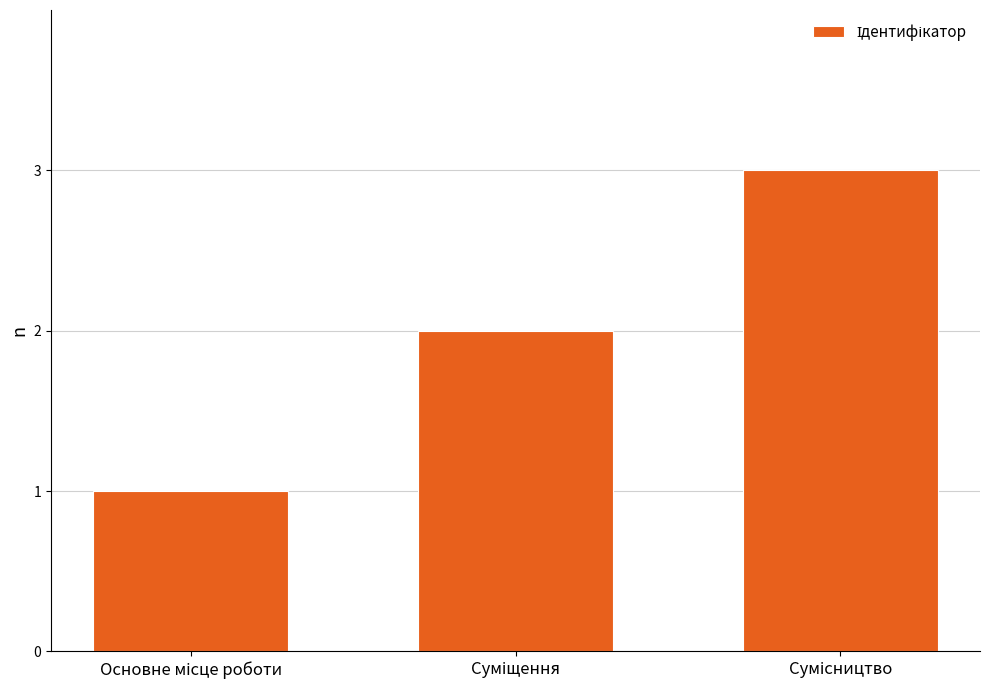

What is the maximum value shown in the chart?

3